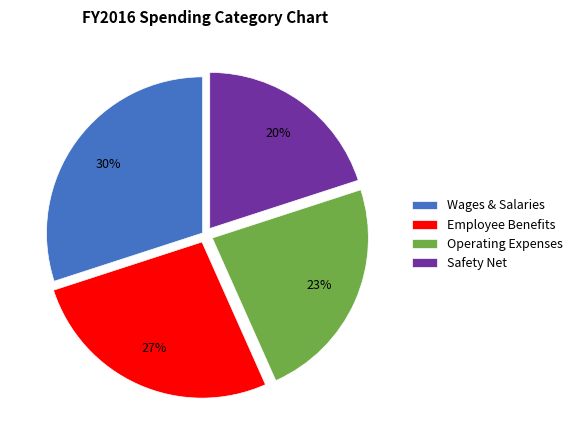

Is there any slice that represents more than half of the pie?

No